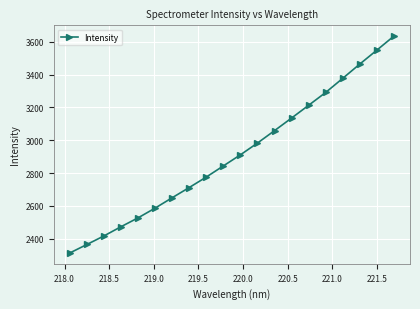

What is the value of the 8th point from the left?

2712.1